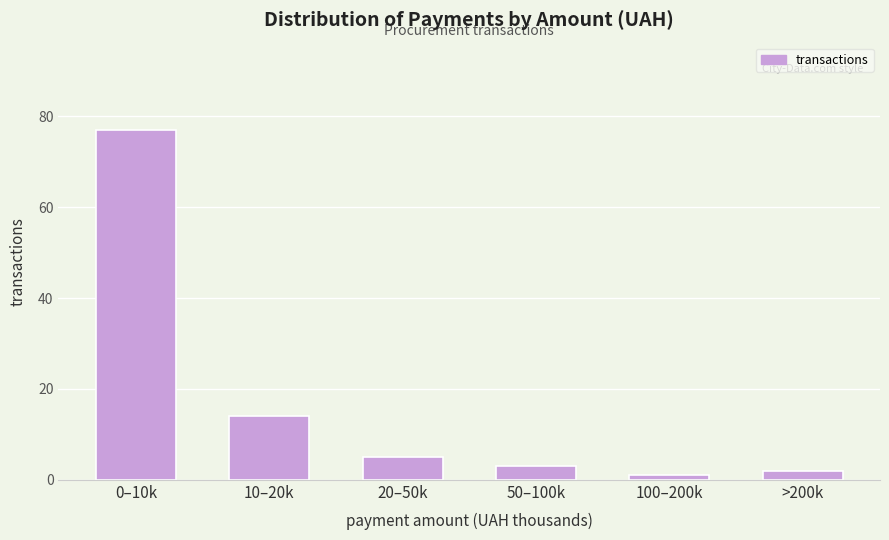

Reading right to left, list all the values displayed in this chart.

>200k=2	100–200k=1	50–100k=3	20–50k=5	10–20k=14	0–10k=77